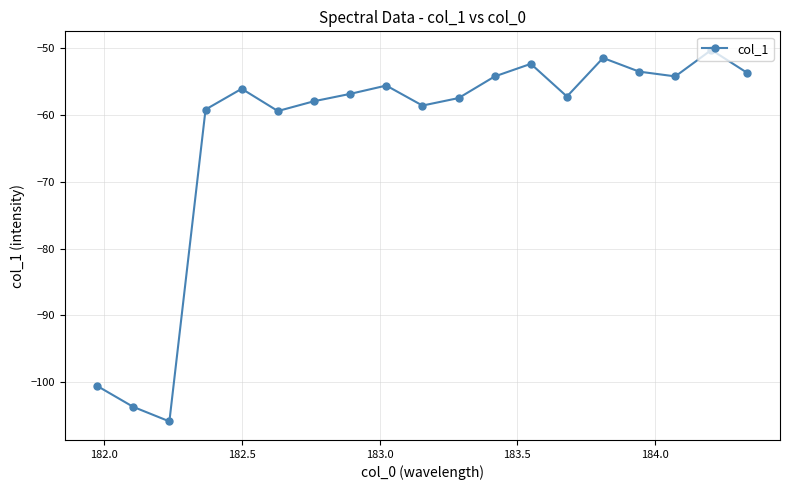

What is the greatest value displayed?

-50.2